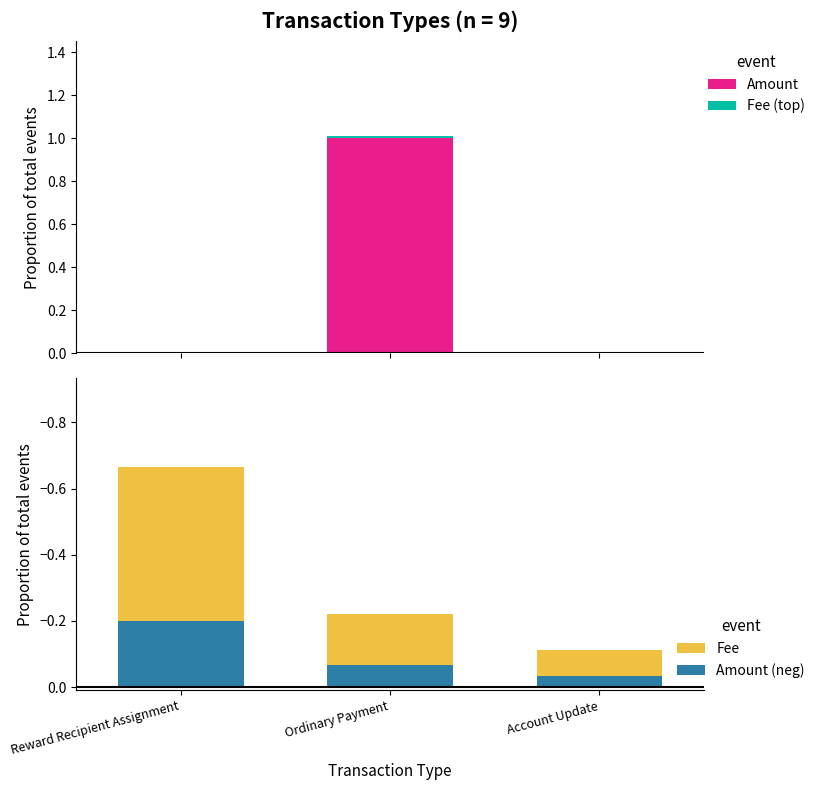

The value of Amount (neg) at Account Update is -0.0. True or false?

False